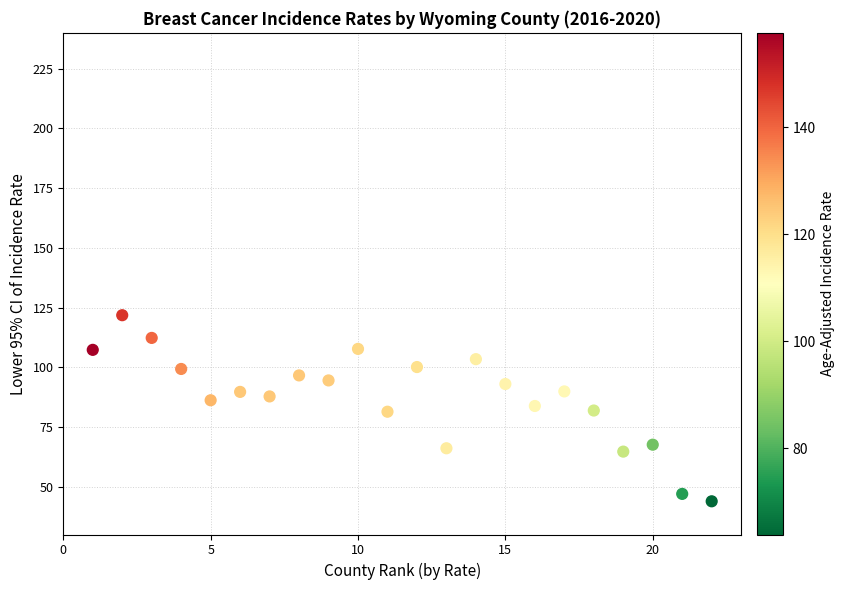

What is the range of X values (max minus min)?

21.0